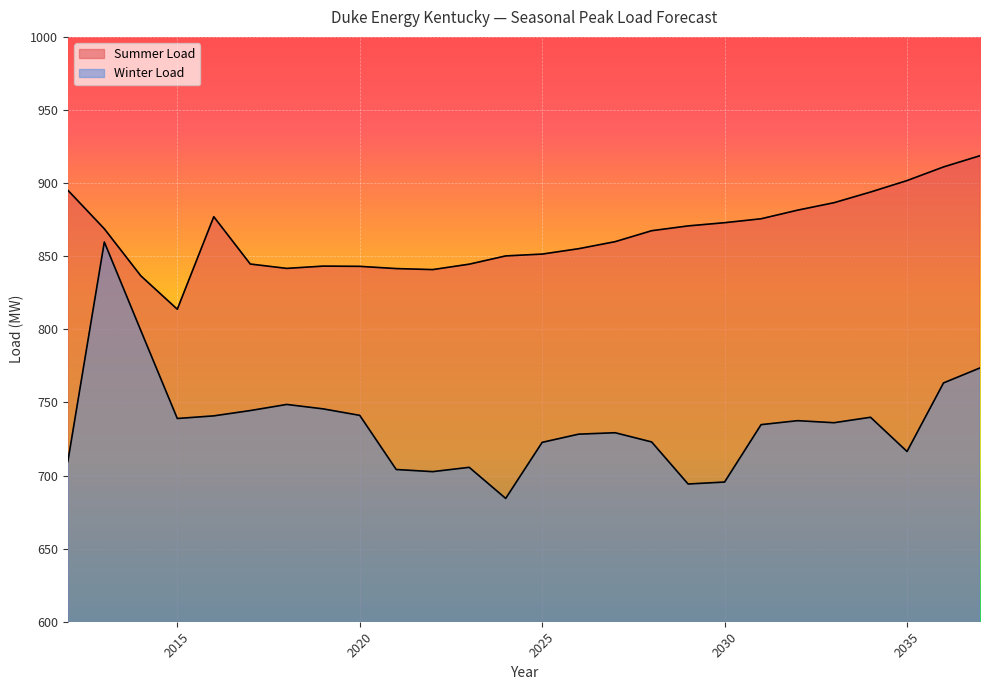

At how many categories does at least one series exceed 768?

26